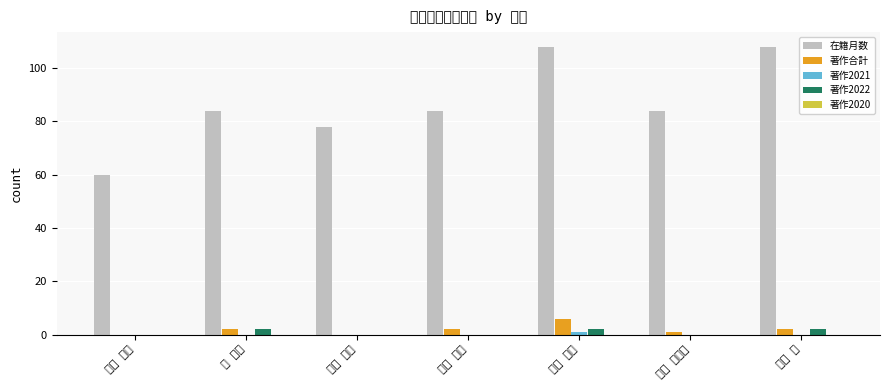

Which series changed the most between 岸本 卓大 and 松本 和幸?

在籍月数